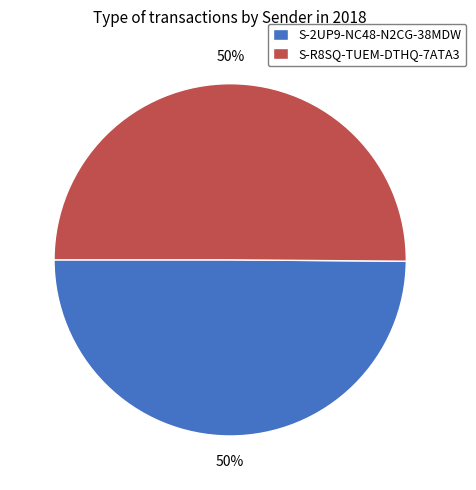

What is the ratio of the value at S-2UP9-NC48-N2CG-38MDW to the value at S-R8SQ-TUEM-DTHQ-7ATA3?

1.0